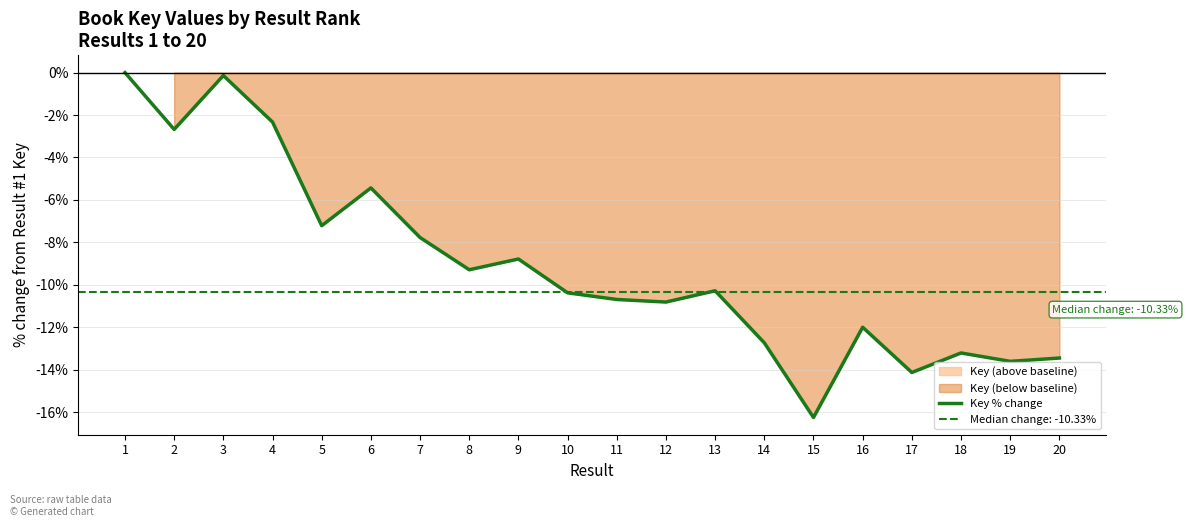

Rank the categories by value from highest to lowest.

1, 3, 4, 2, 6, 5, 7, 9, 8, 13, 10, 11, 12, 16, 14, 18, 20, 19, 17, 15